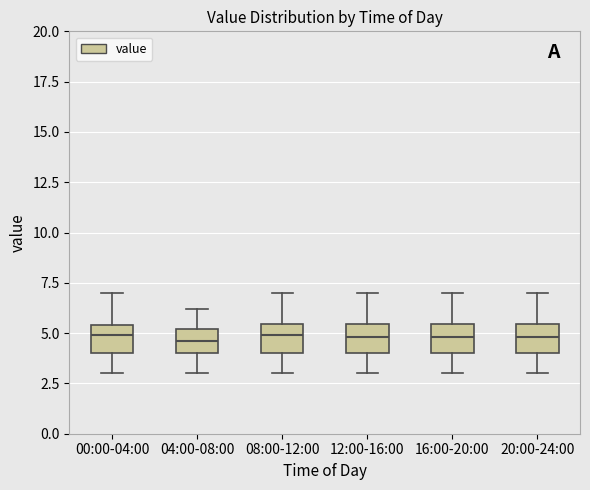

Reading left to right, transcribe this box plot: for each box, give where its median line is, the range the box spans, and where its two whiskers end, as read against the y-axis. The values are not printed on the chart, so give them approximately, as read against the axis.

00:00-04:00: median 5.0, box 4.0 to 5.5, whiskers 3.0 to 7.0
04:00-08:00: median 4.5, box 4.0 to 5.0, whiskers 3.0 to 6.0
08:00-12:00: median 5.0, box 4.0 to 5.5, whiskers 3.0 to 7.0
12:00-16:00: median 5.0, box 4.0 to 5.5, whiskers 3.0 to 7.0
16:00-20:00: median 5.0, box 4.0 to 5.5, whiskers 3.0 to 7.0
20:00-24:00: median 5.0, box 4.0 to 5.5, whiskers 3.0 to 7.0